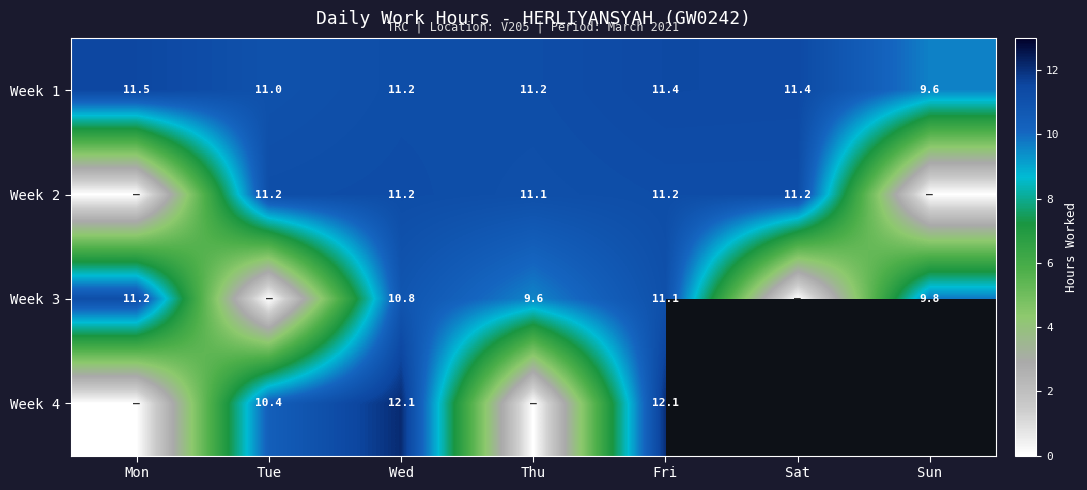

Is the value of Week 1 at Sun greater than the value of Week 2 at Wed?

No